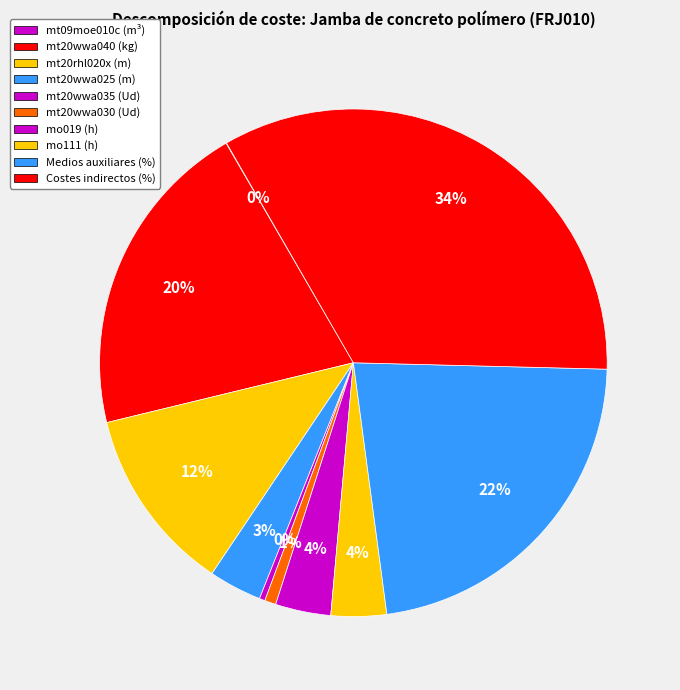

To the nearest percent, what is the combined percentage of mt20wwa030 (Ud) and Medios auxiliares (%)?

23%